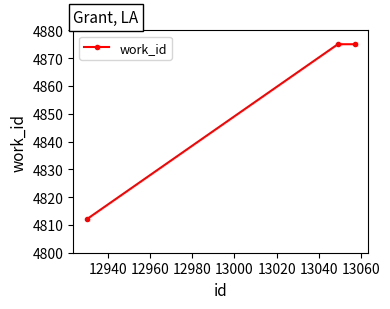

What is the average value?

4854